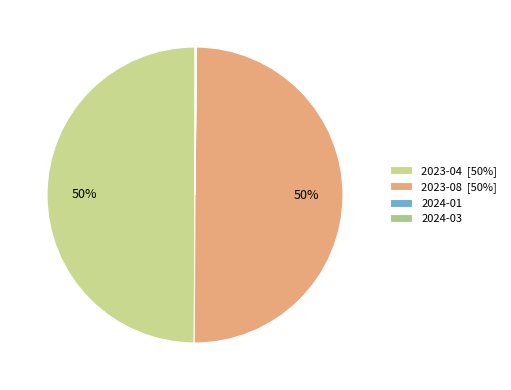

Count the number of slices in the pie.

4